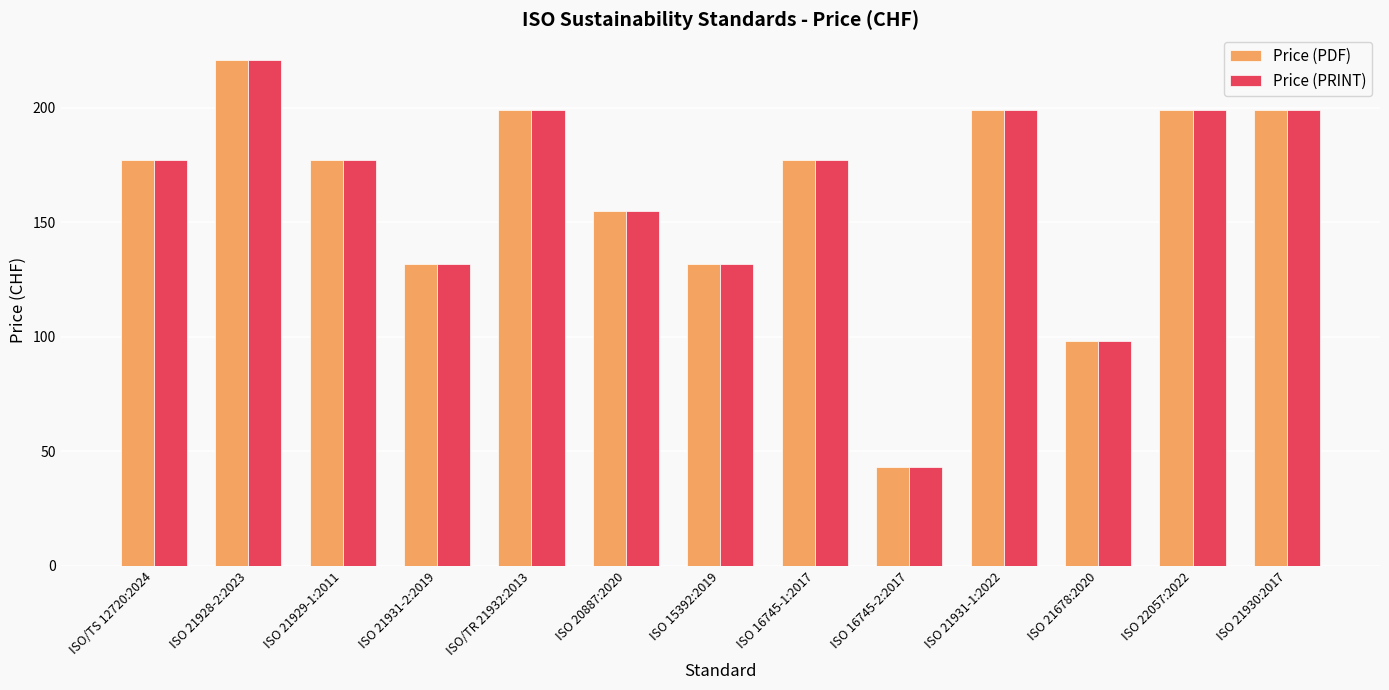

What position from the left is ISO 21930:2017?

13